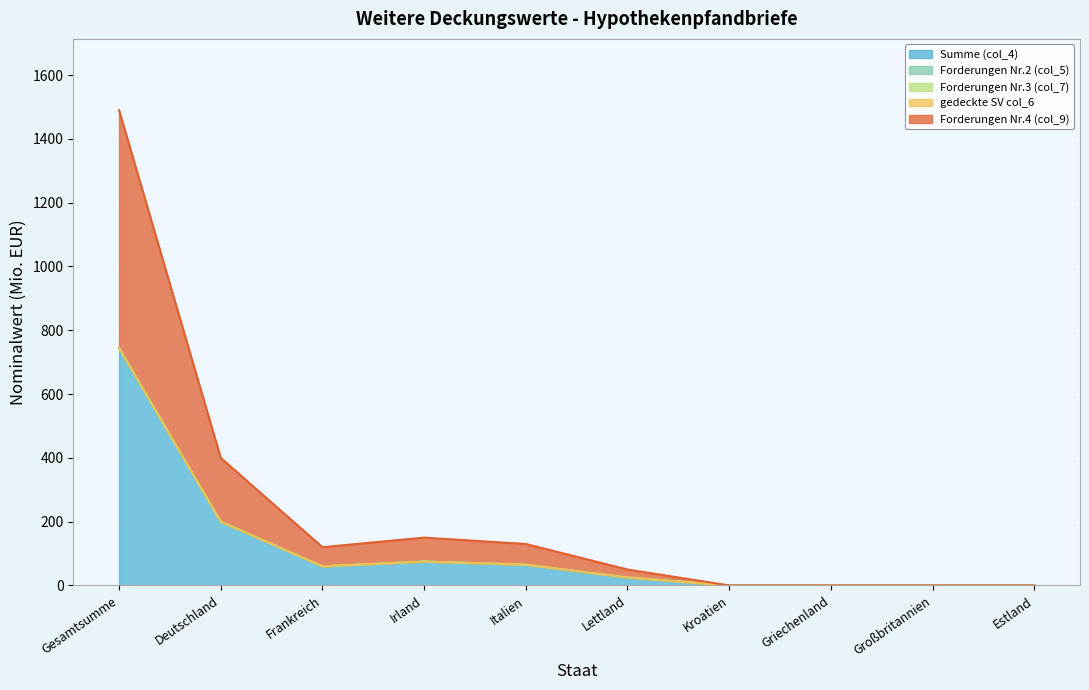

What position from the left is Griechenland?

8